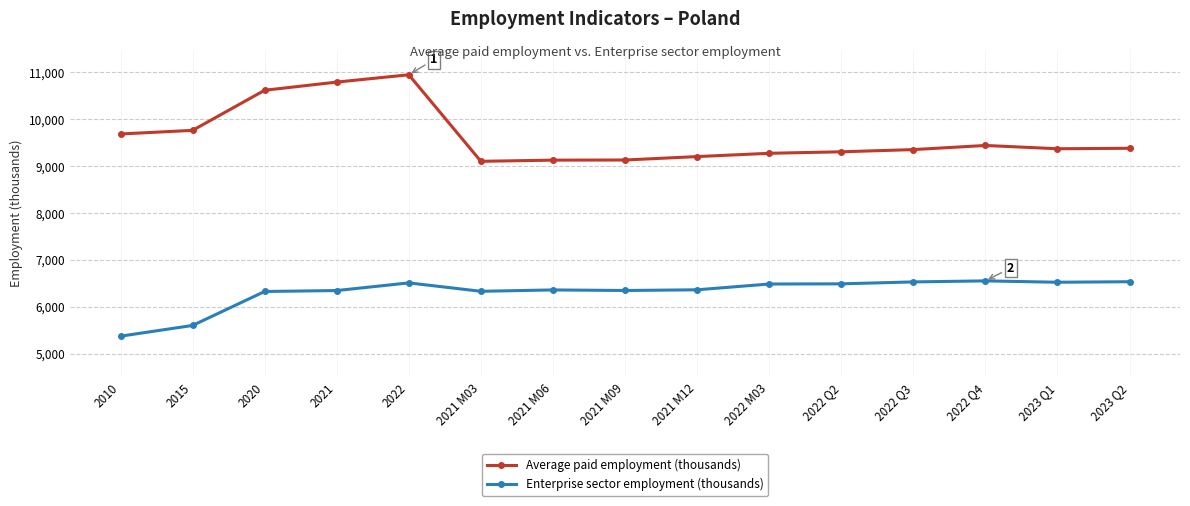

How many values in the Enterprise sector employment (thousands) series are below 6362?

7